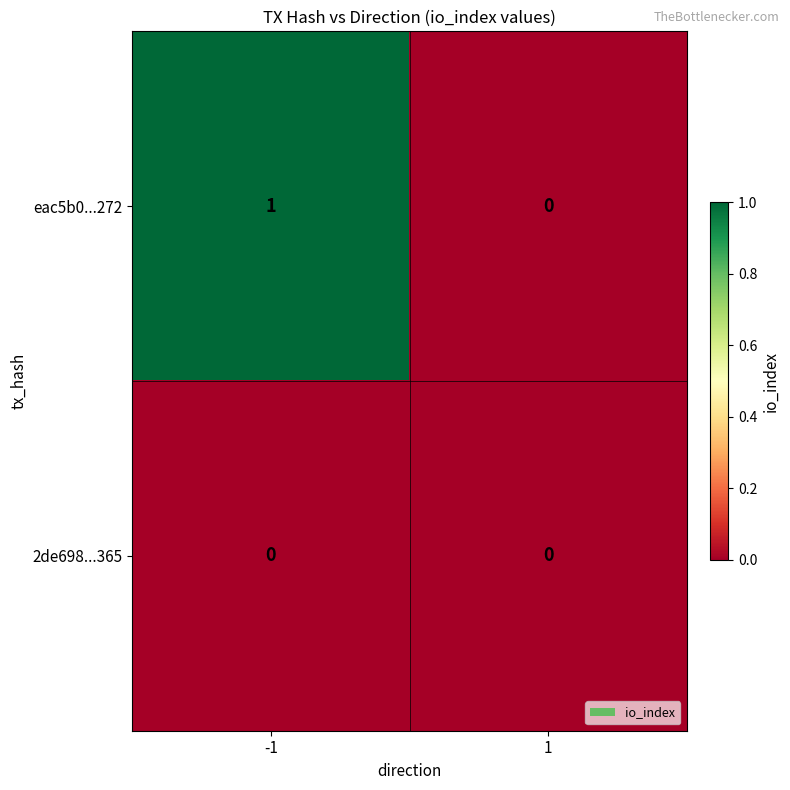

True or false: eac5b0...272 has a value of 0 at 1.

True